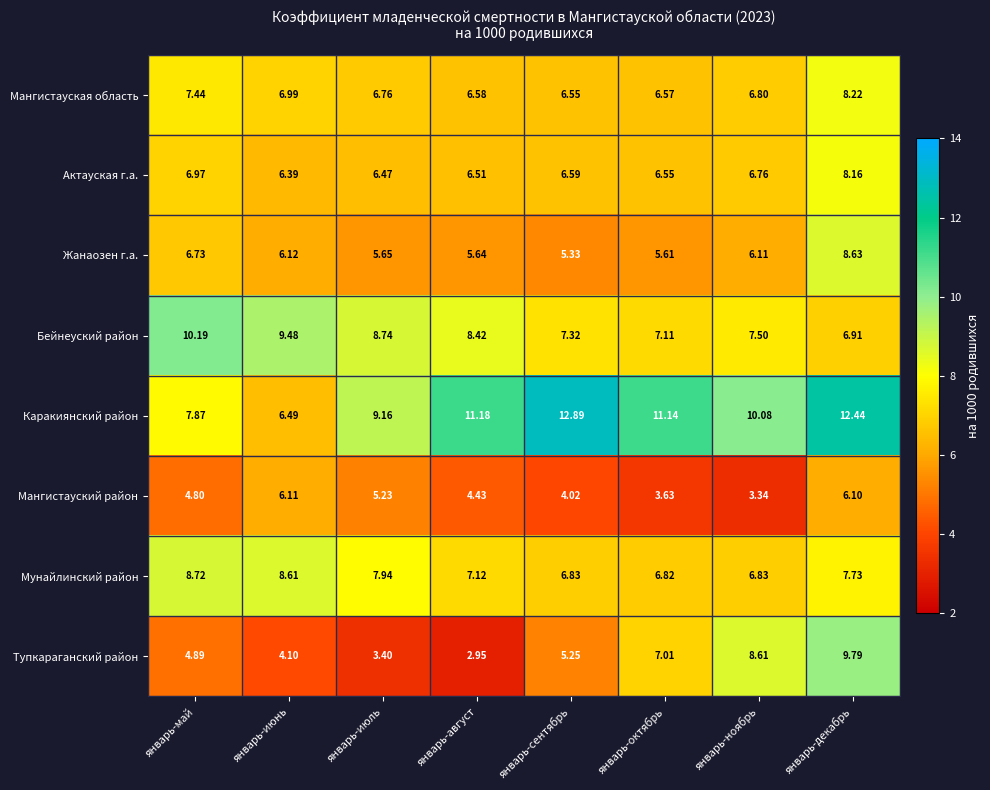

What is the difference between the highest and lowest values at январь-октябрь?

7.5